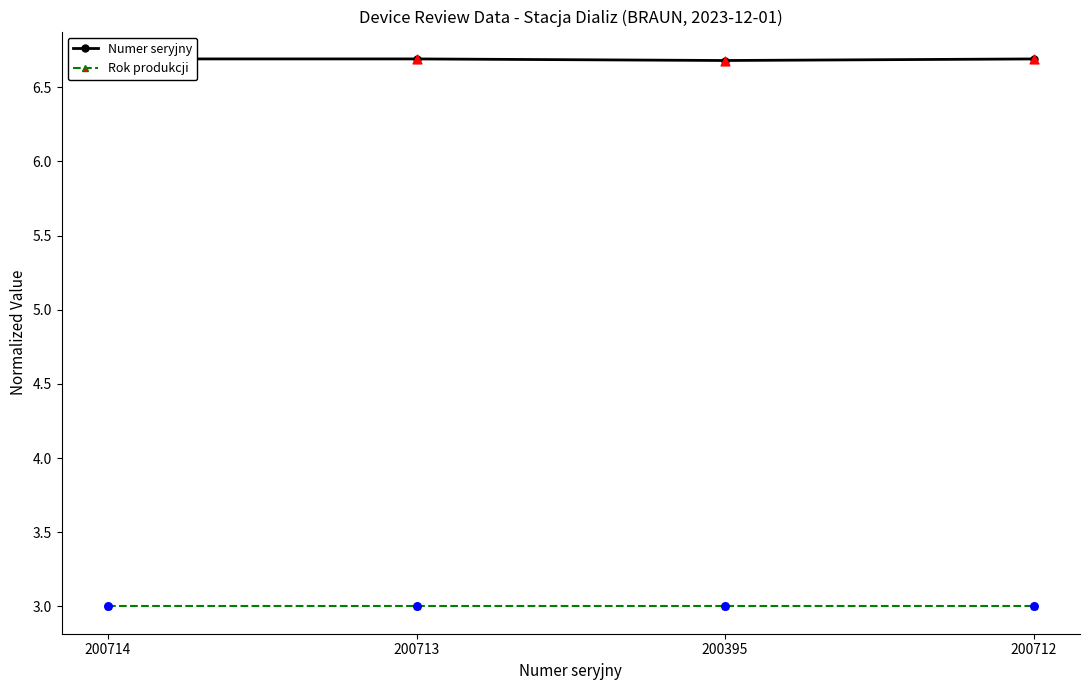

At which category is the sum across all series the highest?

200714